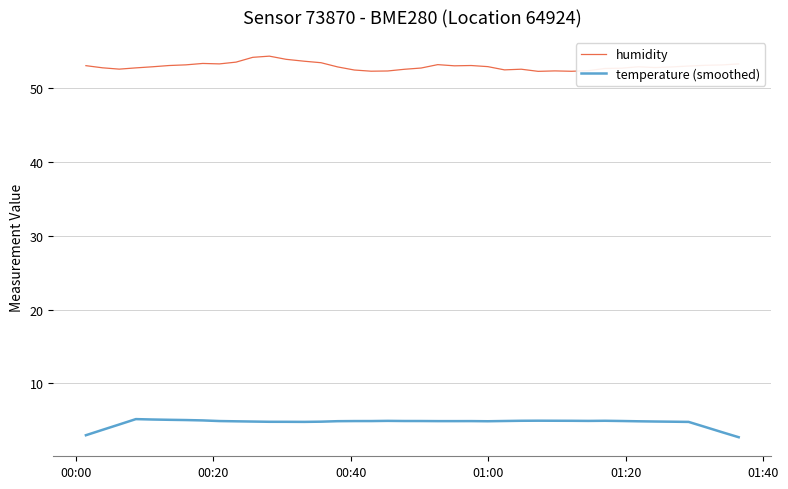

Rank the series by their maximum value, from lowest to highest.

temperature (smoothed), humidity